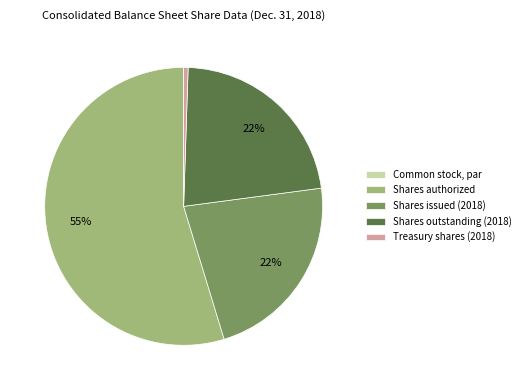

Which category has the biggest portion of the pie?

Shares authorized